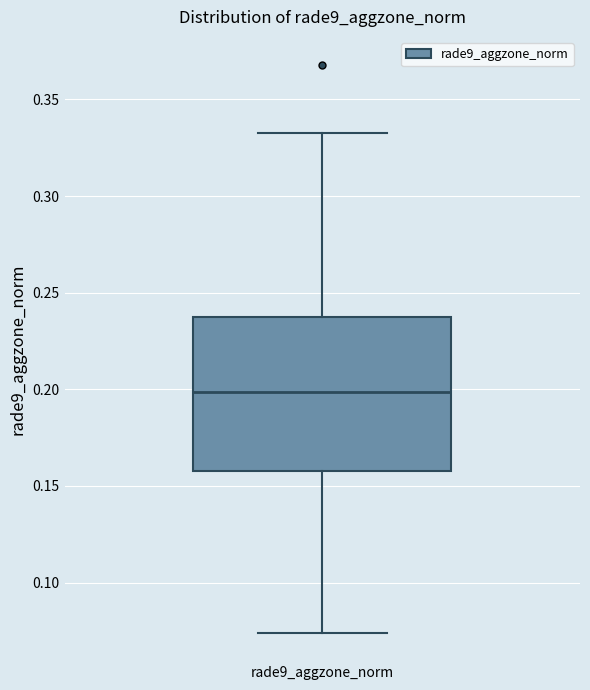

Read this box plot against the y-axis: the position of the median line, the range covered by the box, and the ends of both whiskers. The values are not printed on the chart, so give them approximately, as read against the axis.

median 0.200, box 0.160 to 0.235, whiskers 0.075 to 0.335